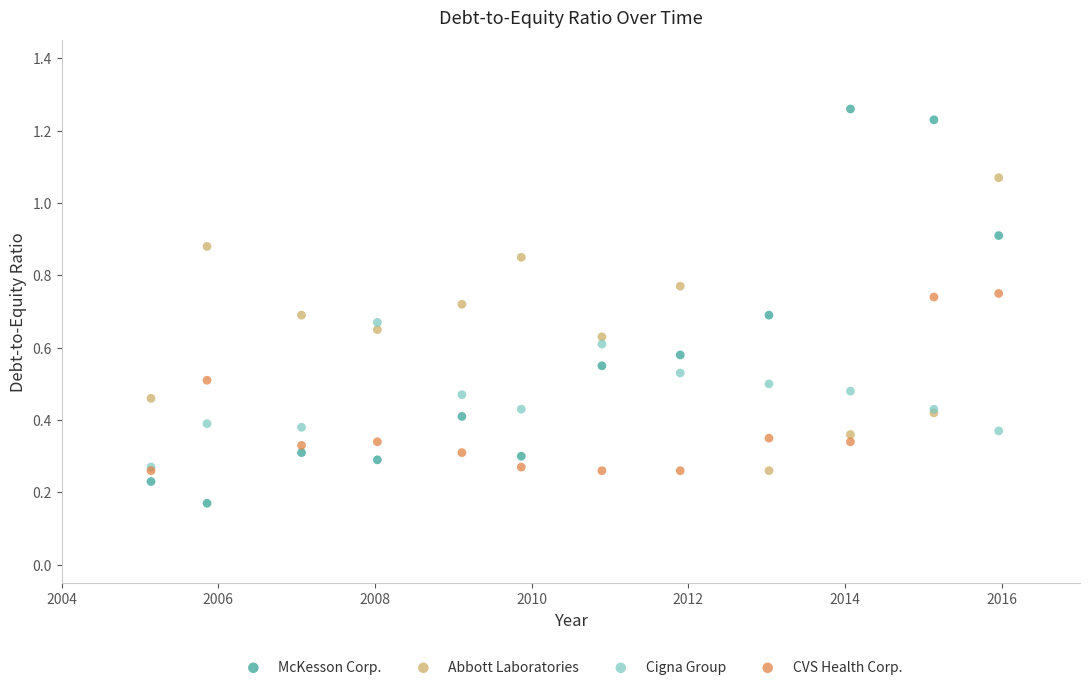

Which series contains the highest Y value?

McKesson Corp.